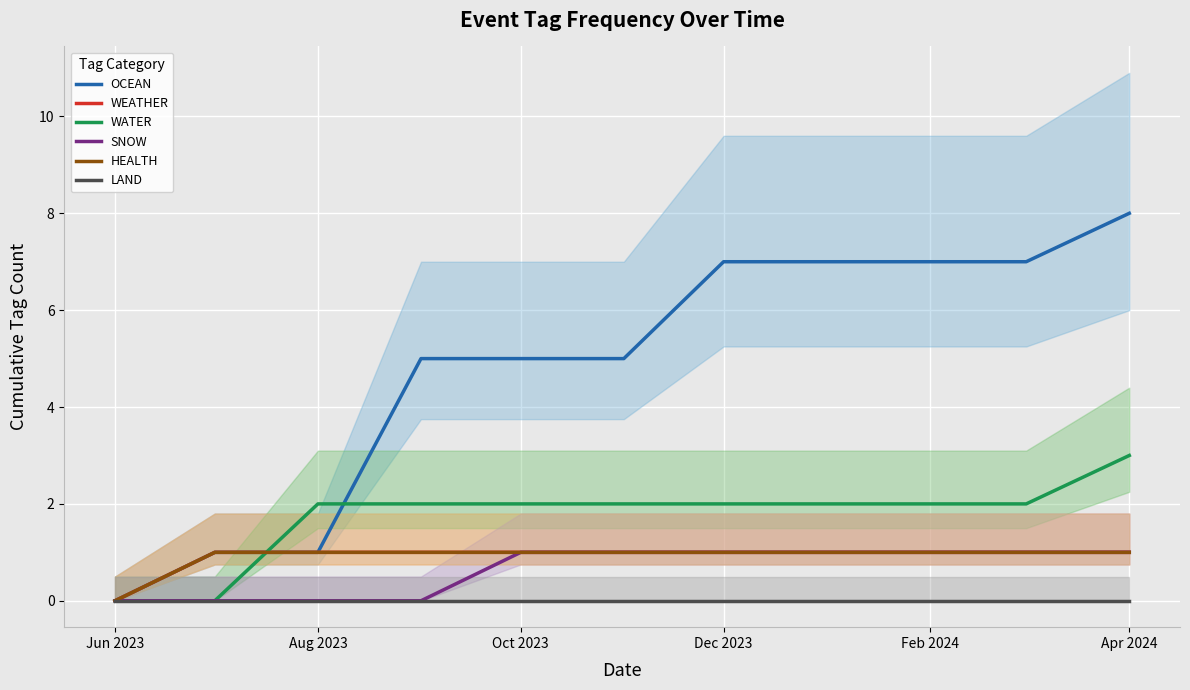

The value of HEALTH at Oct 2023 is 2. True or false?

False